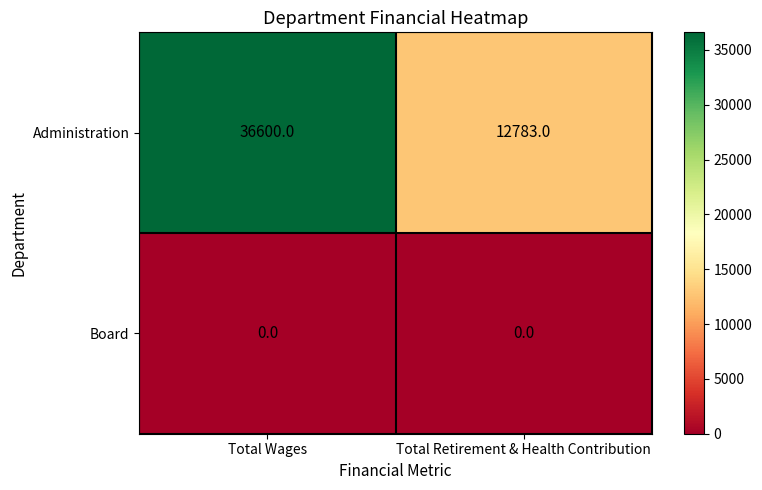

Rank the series at Total Retirement & Health Contribution from highest to lowest value.

Administration, Board